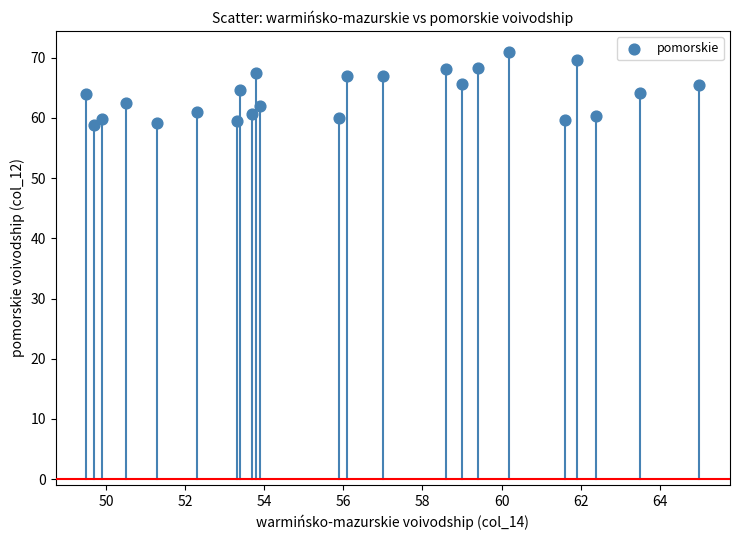

What is the range of Y values (max minus min)?

12.1